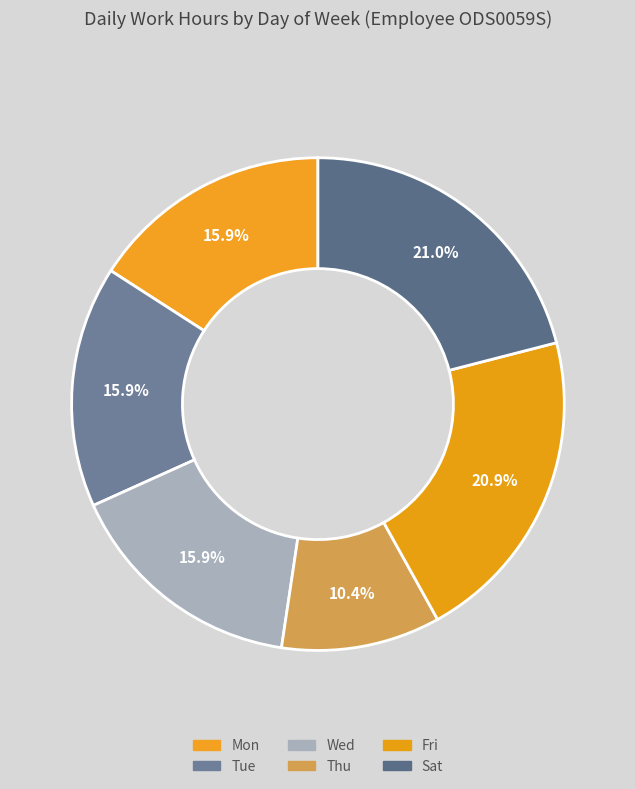

Which category has the smallest portion of the pie?

Thu